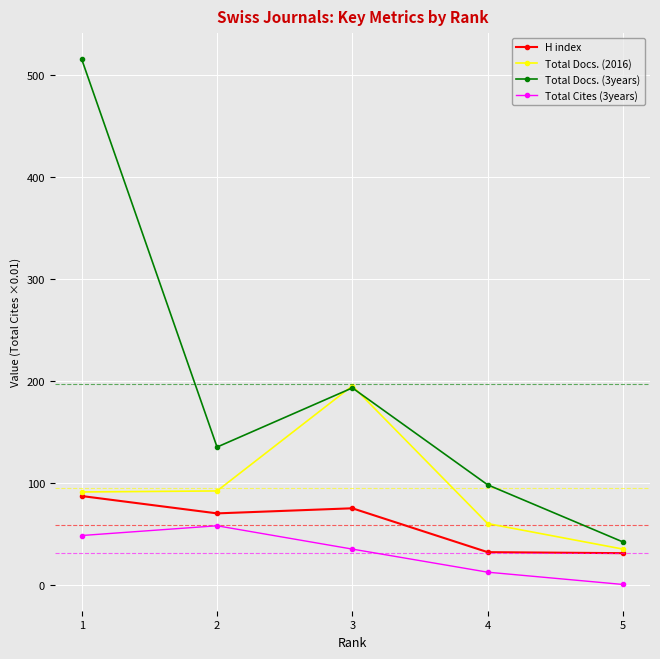

Count the number of categories in the chart.

5